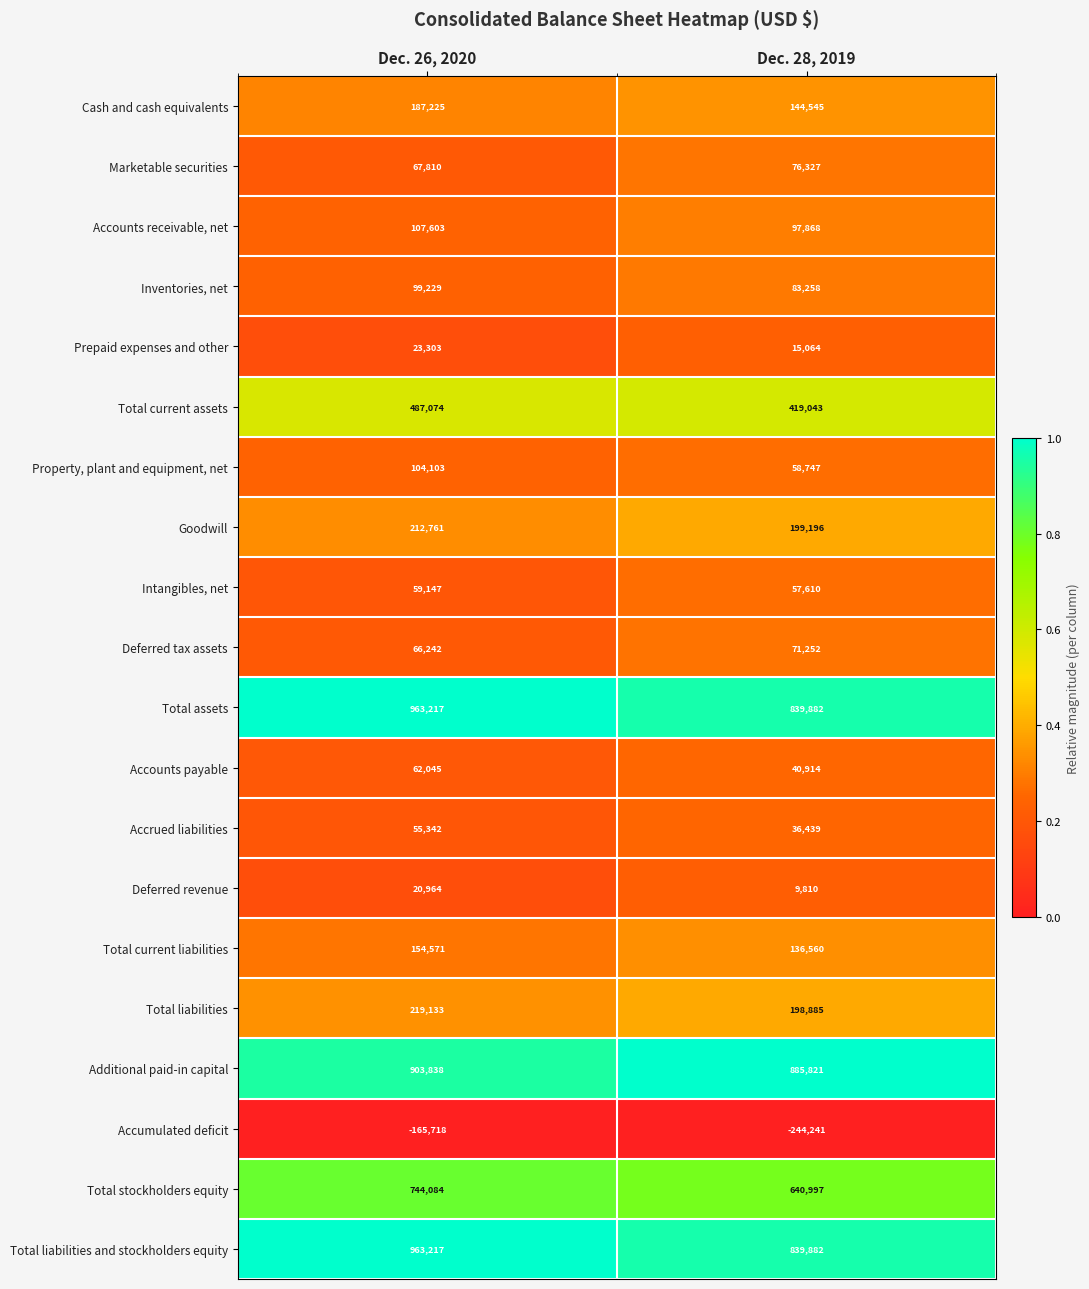

What is the total value across all series at Dec. 26, 2020?

5335190